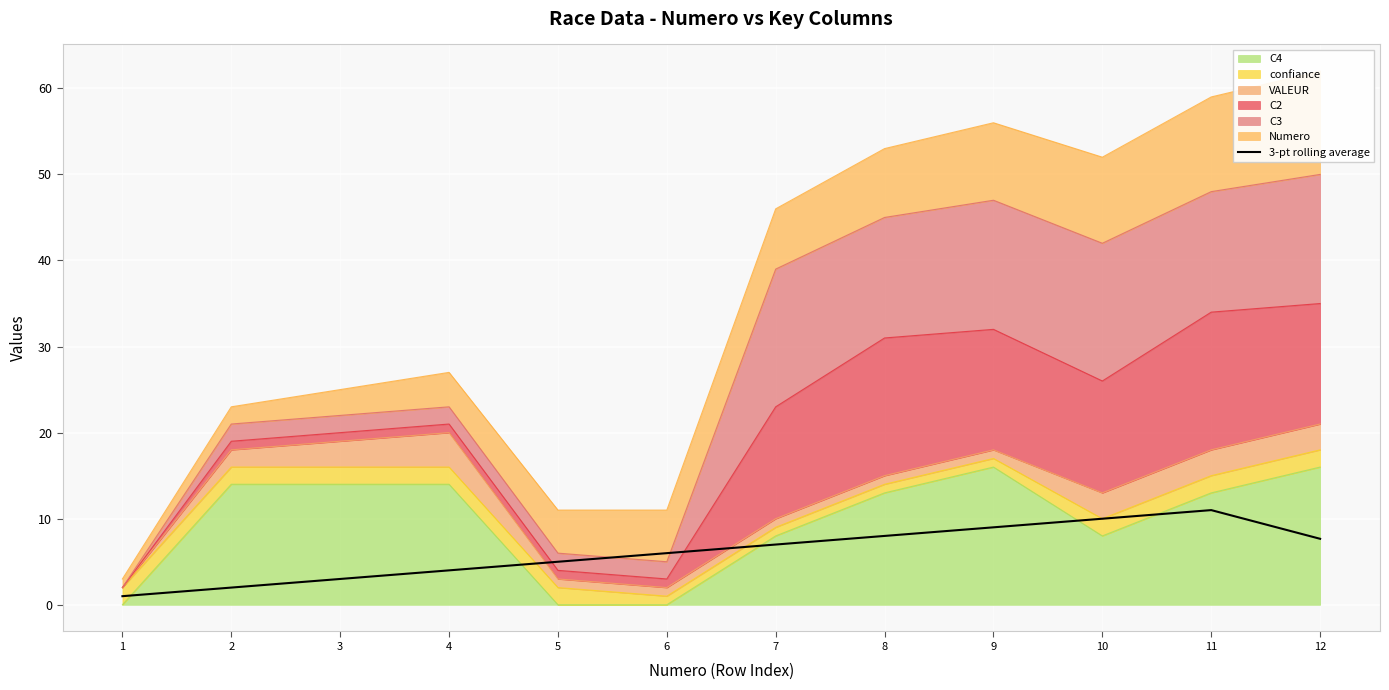

What is the approximate value at 5?

5.0